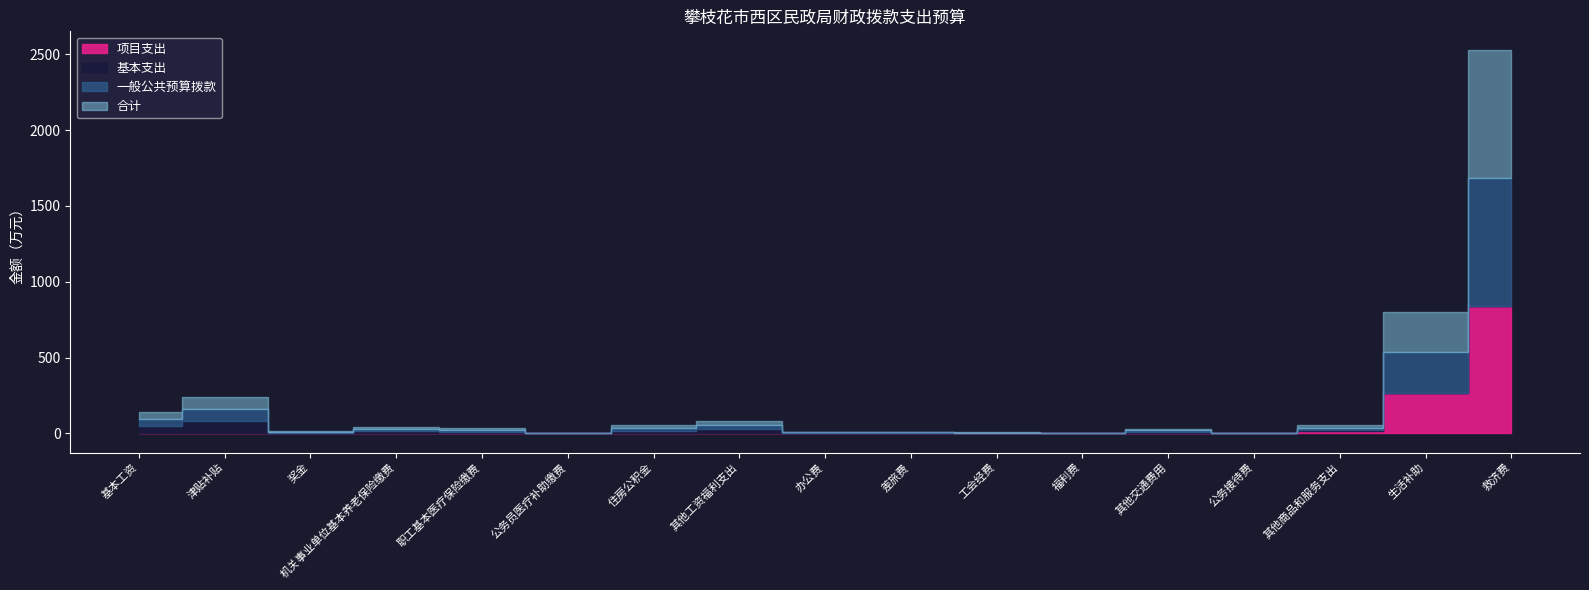

What is the label of the 1st point from the right?

救济费